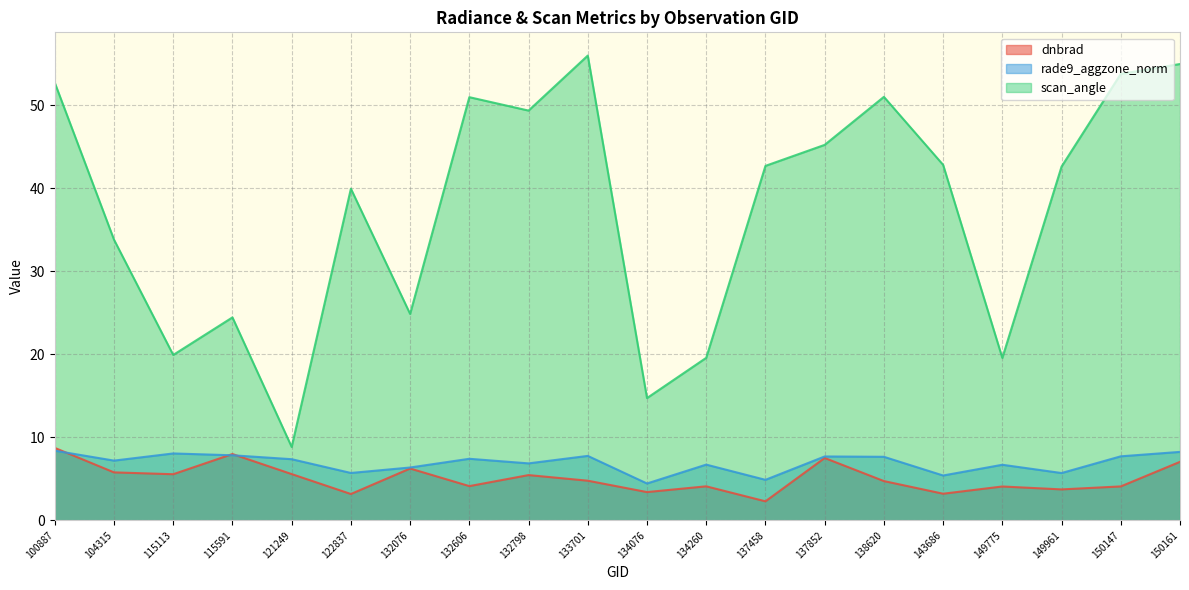

What is the value of the scan_angle point at the 4th from the left?

24.4